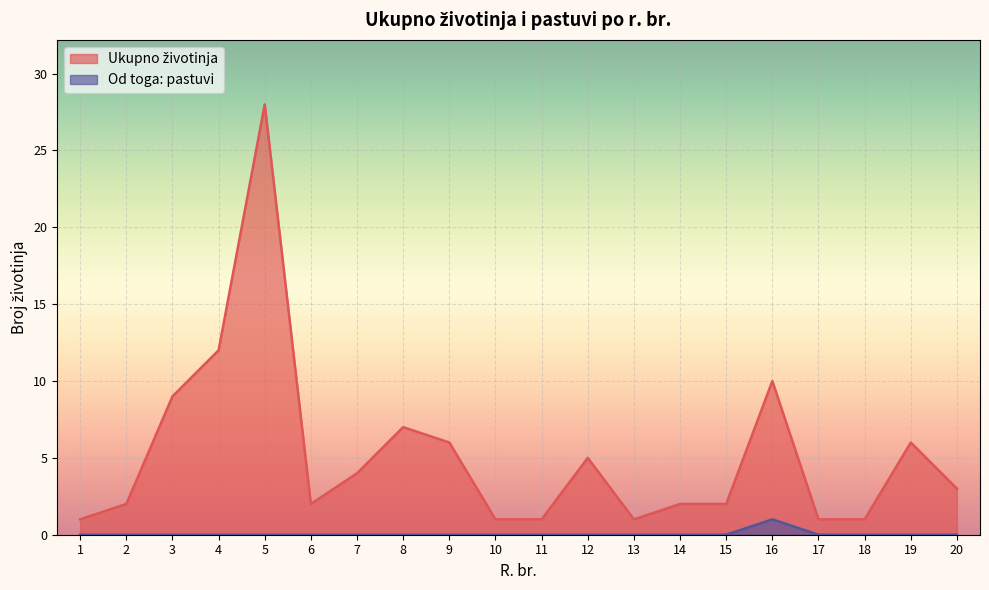

Reading left to right, what are all the values shown in this chart?

Ukupno životinja: 1=1	2=2	3=9	4=12	5=28	6=2	7=4	8=7	9=6	10=1	11=1	12=5	13=1	14=2	15=2	16=10	17=1	18=1	19=6	20=3
Od toga: pastuvi: 1=0	2=0	3=0	4=0	5=0	6=0	7=0	8=0	9=0	10=0	11=0	12=0	13=0	14=0	15=0	16=1	17=0	18=0	19=0	20=0